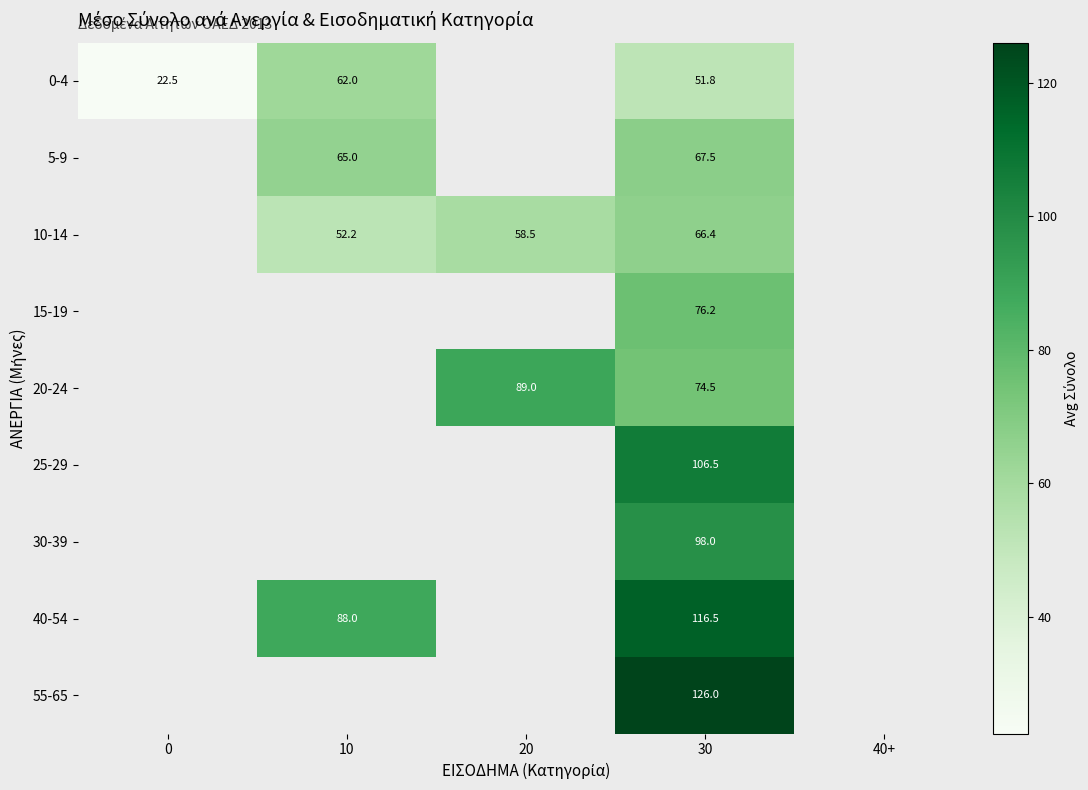

How many categories are shown in the chart?

5